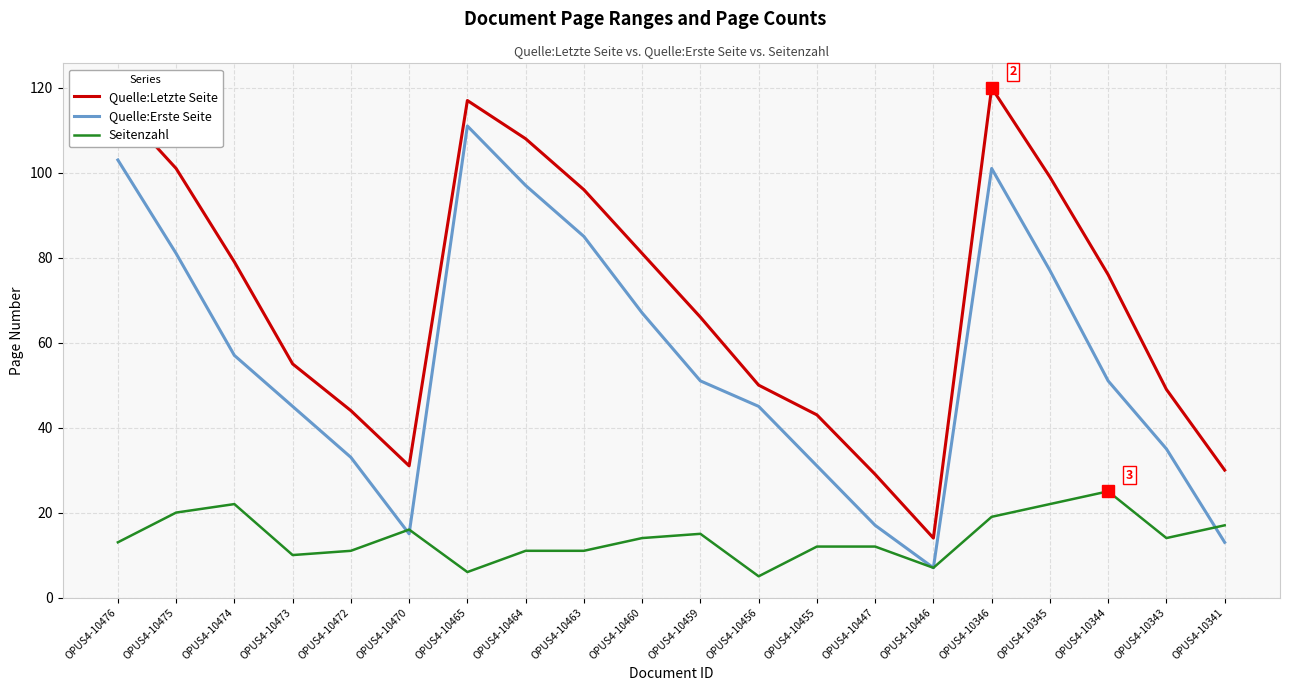

Which series ends up on top after the final intersection of Seitenzahl and Quelle:Erste Seite?

Seitenzahl